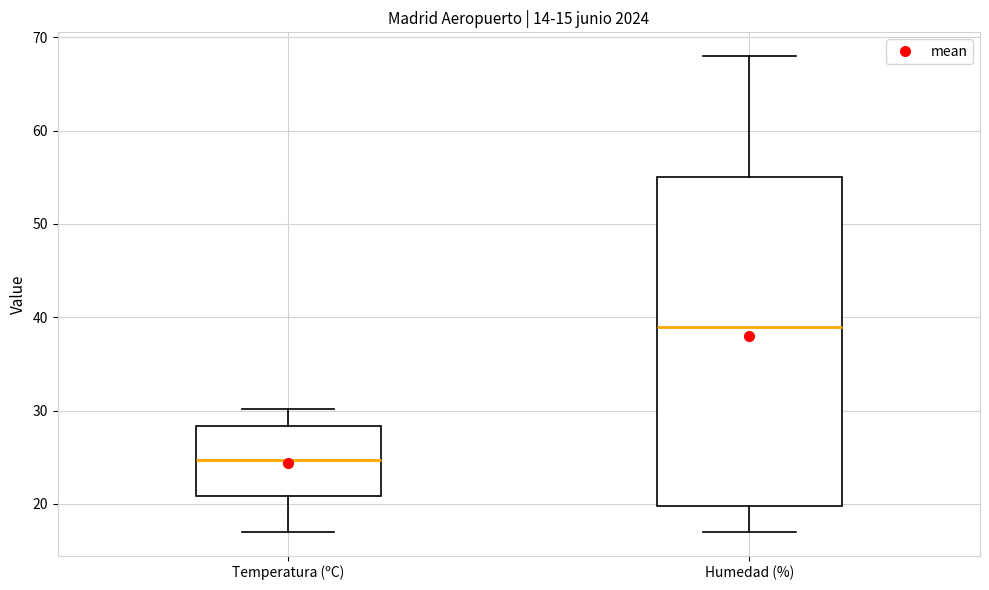

Which box has the lowest median line?

Temperatura (ºC)